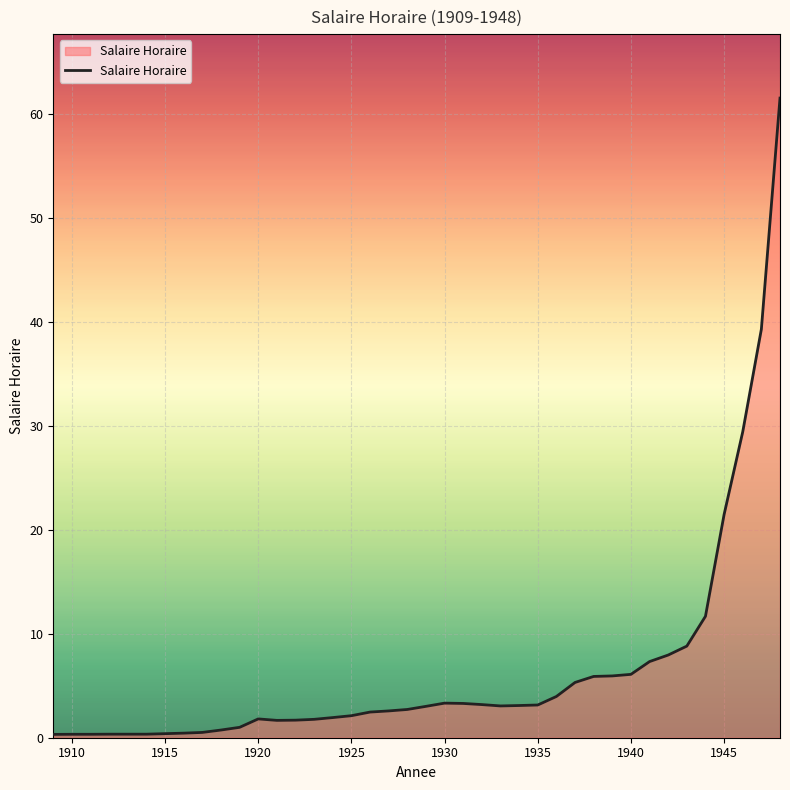

What is the maximum value shown in the chart?

61.6